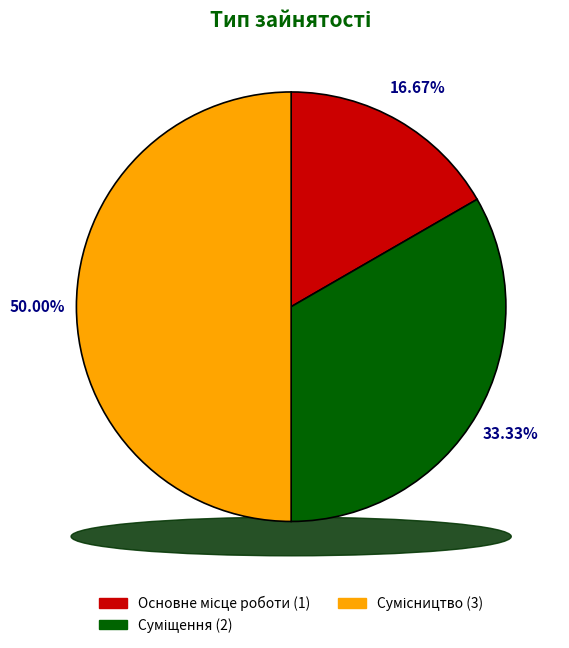

True or false: Основне місце роботи accounts for 17% of the total.

True